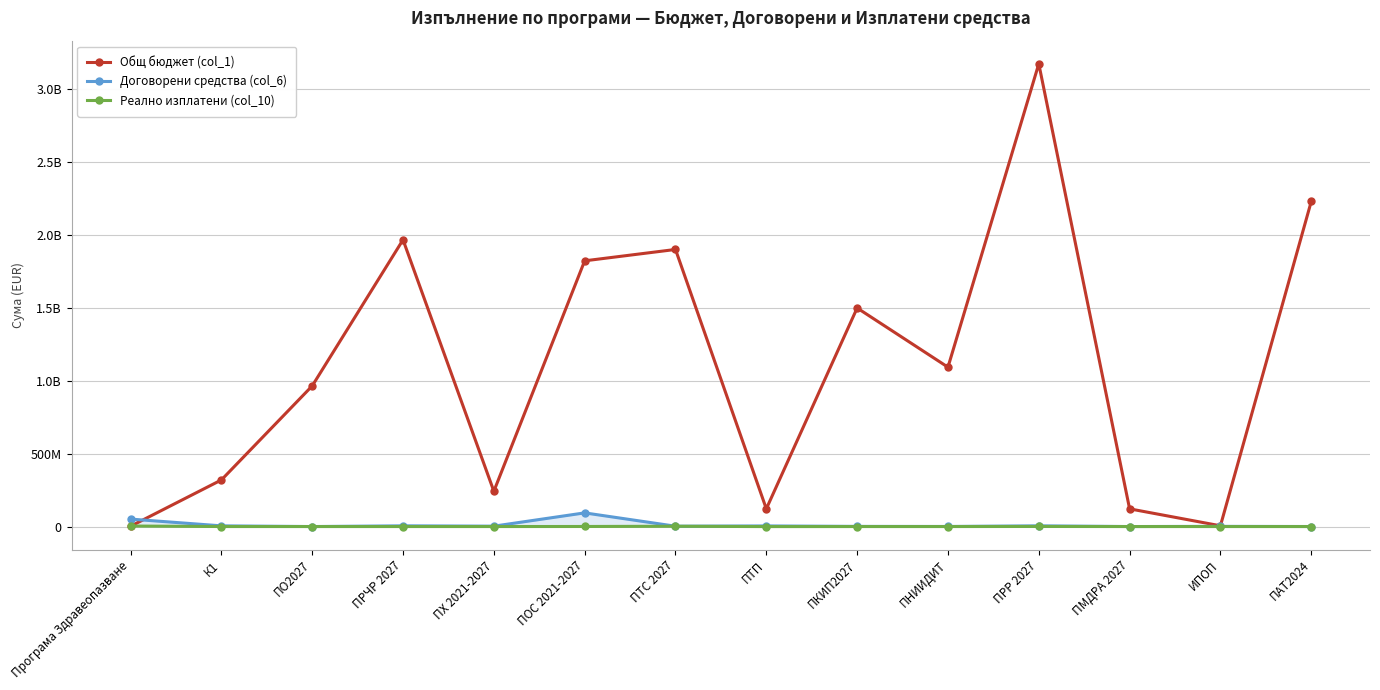

Where does the Реално изплатени (col_10) series first go above 0?

Програма Здравеопазване